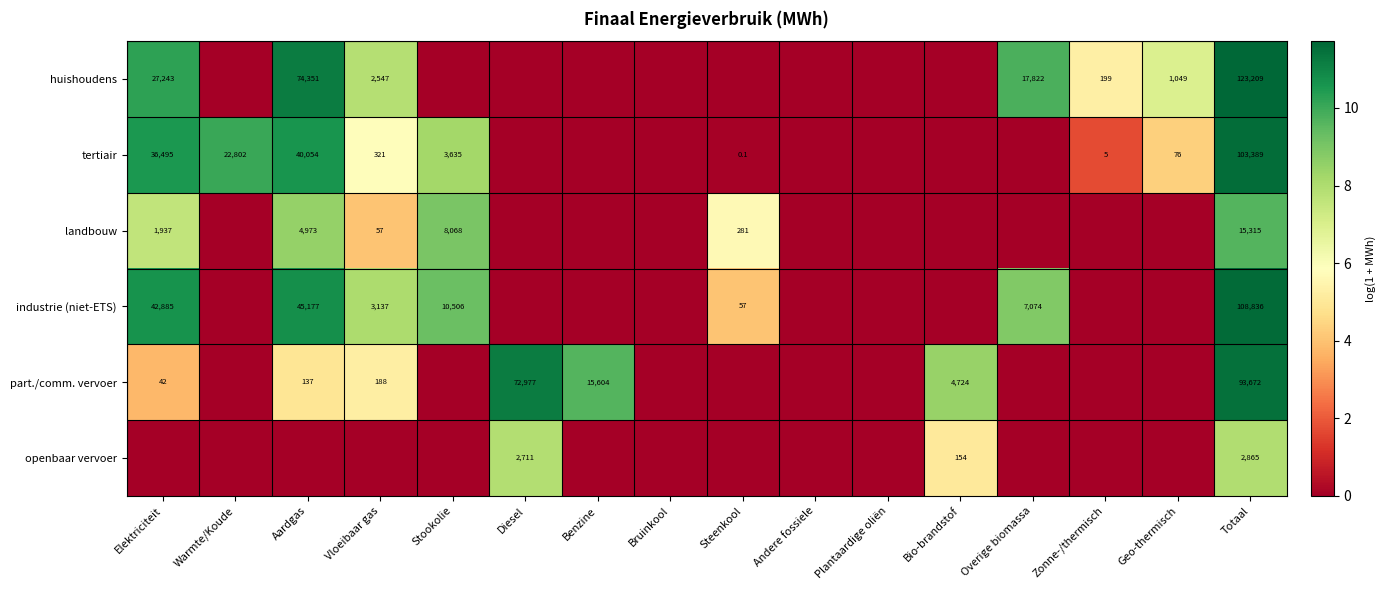

The industrie (niet-ETS) series shows 5.3 at Stookolie. True or false?

False